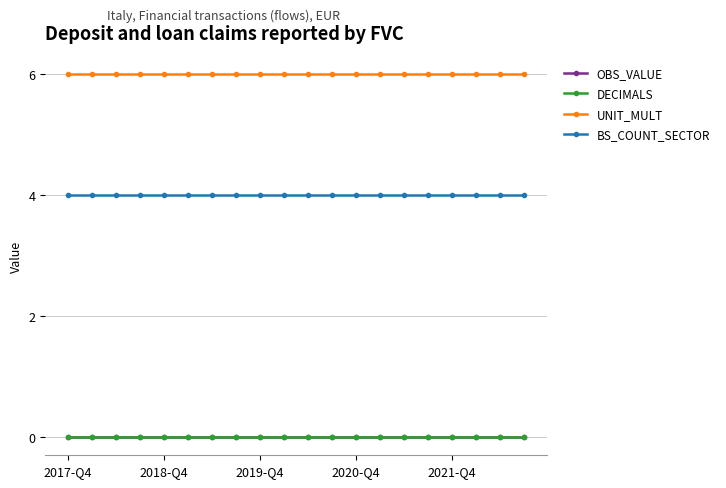

True or false: UNIT_MULT and BS_COUNT_SECTOR cross at least once.

False